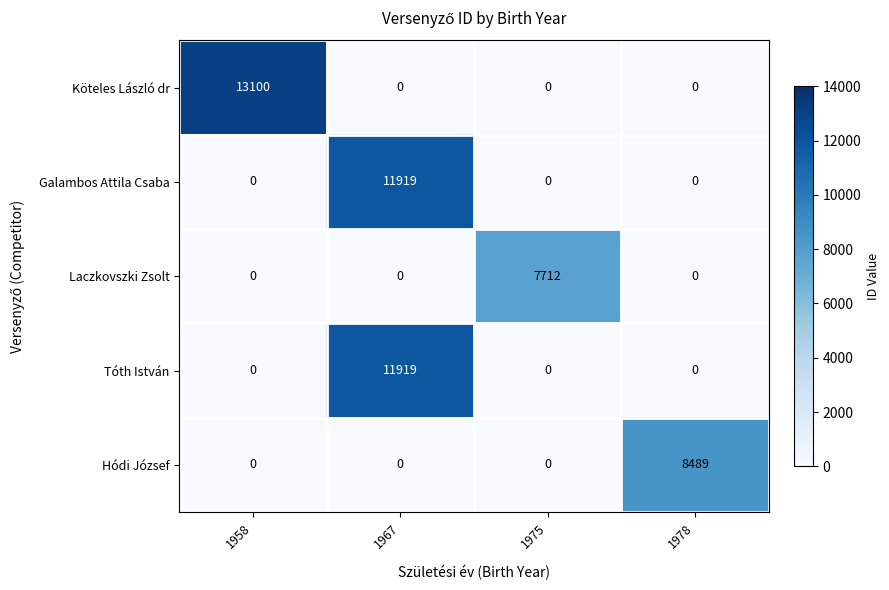

At which category is the sum across all series the highest?

1967